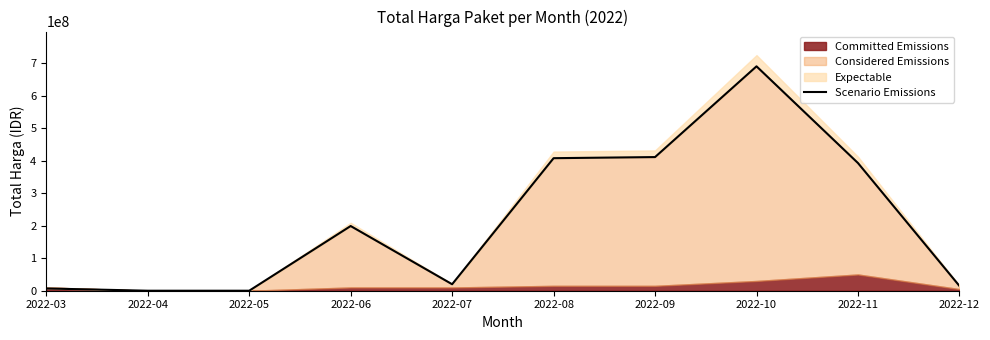

What is the difference between the maximum and minimum values?

690868150